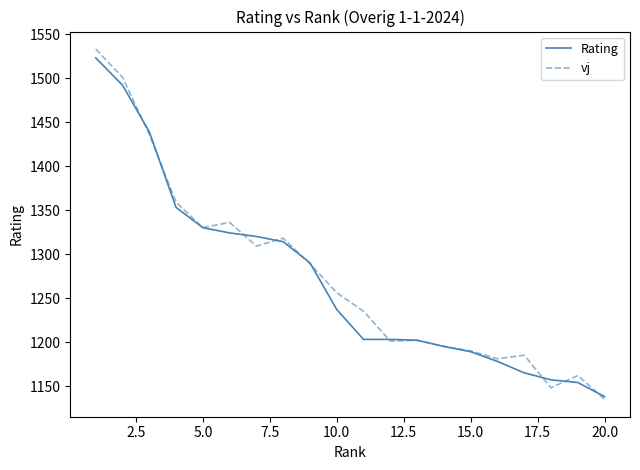

How many distinct data groups are displayed?

2